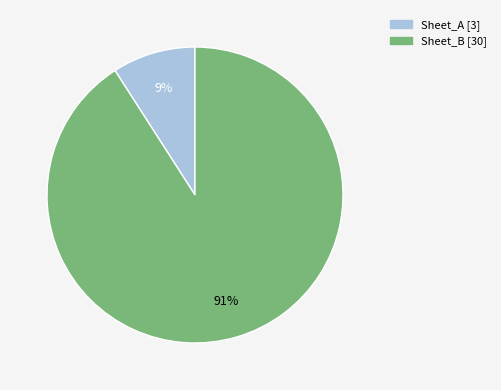

Do Sheet_A [3] and Sheet_B [30] together represent more than half of the pie?

Yes